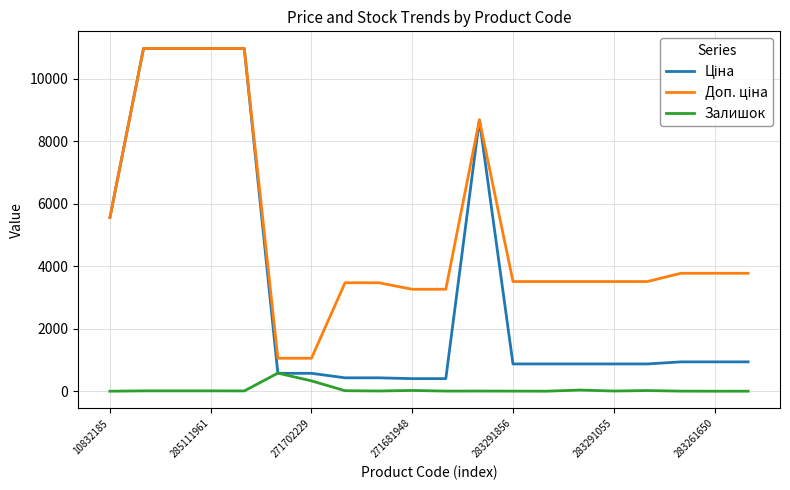

What is the highest value of the Залишок series?

584.0